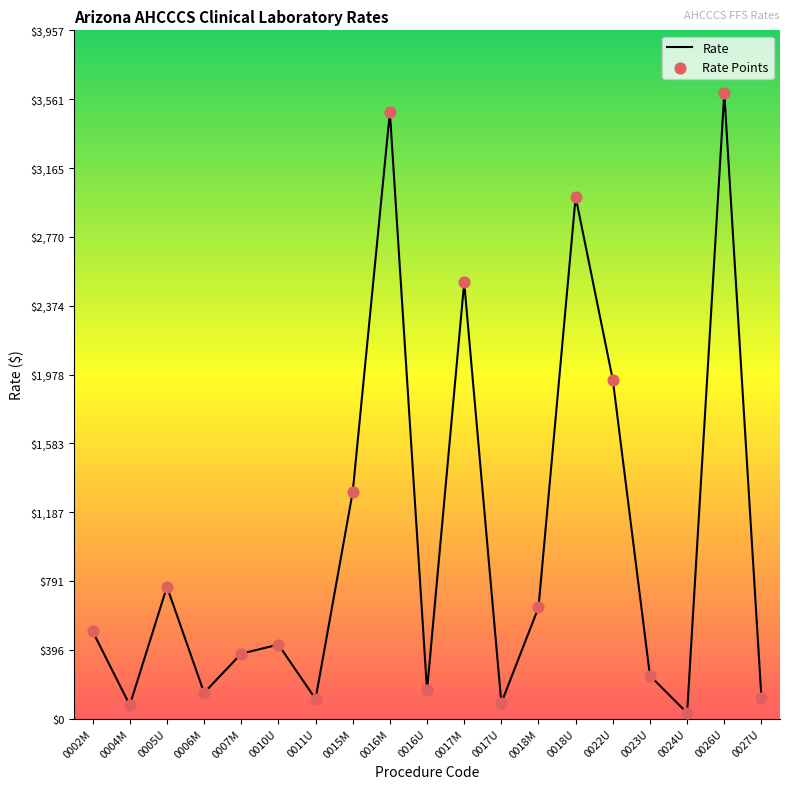

Which has a higher value, 0023U or 0026U?

0026U